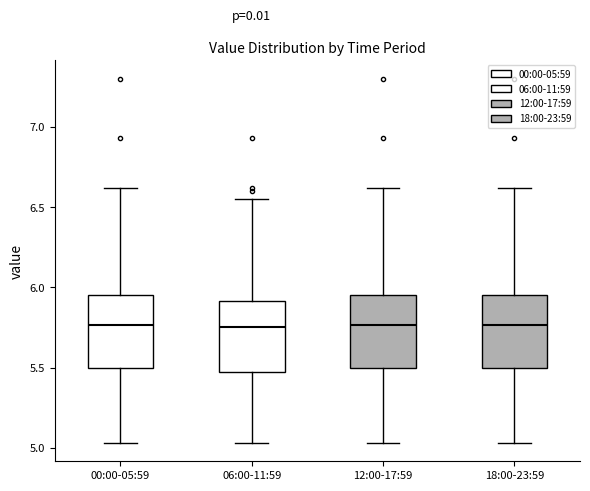

Reading left to right, transcribe this box plot: for each box, give where its median line is, the range the box spans, and where its two whiskers end, as read against the y-axis. The values are not printed on the chart, so give them approximately, as read against the axis.

00:00-05:59: median 5.75, box 5.50 to 5.95, whiskers 5.05 to 6.60
06:00-11:59: median 5.75, box 5.50 to 5.90, whiskers 5.05 to 6.55
12:00-17:59: median 5.75, box 5.50 to 5.95, whiskers 5.05 to 6.60
18:00-23:59: median 5.75, box 5.50 to 5.95, whiskers 5.05 to 6.60